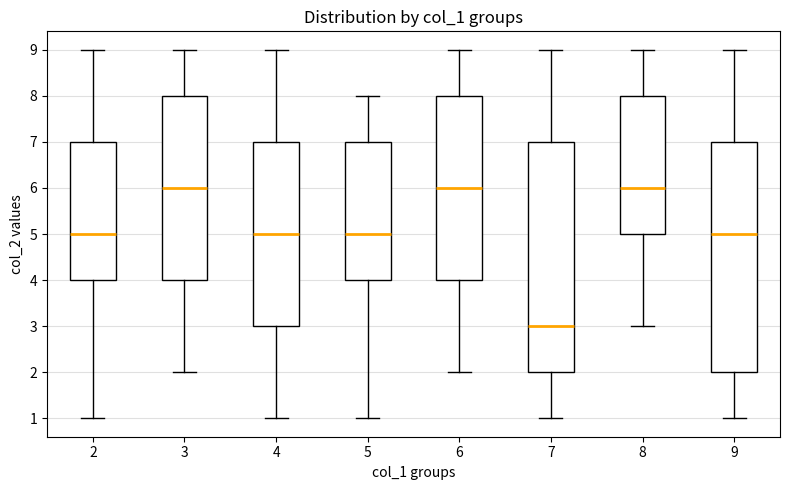

Reading left to right, read every box against the y-axis: the position of its median line, the range the box covers, and the ends of its whiskers. The values are not printed on the chart, so give them approximately, as read against the axis.

2: median 5, box 4 to 7, whiskers 1 to 9
3: median 6, box 4 to 8, whiskers 2 to 9
4: median 5, box 3 to 7, whiskers 1 to 9
5: median 5, box 4 to 7, whiskers 1 to 8
6: median 6, box 4 to 8, whiskers 2 to 9
7: median 3, box 2 to 7, whiskers 1 to 9
8: median 6, box 5 to 8, whiskers 3 to 9
9: median 5, box 2 to 7, whiskers 1 to 9